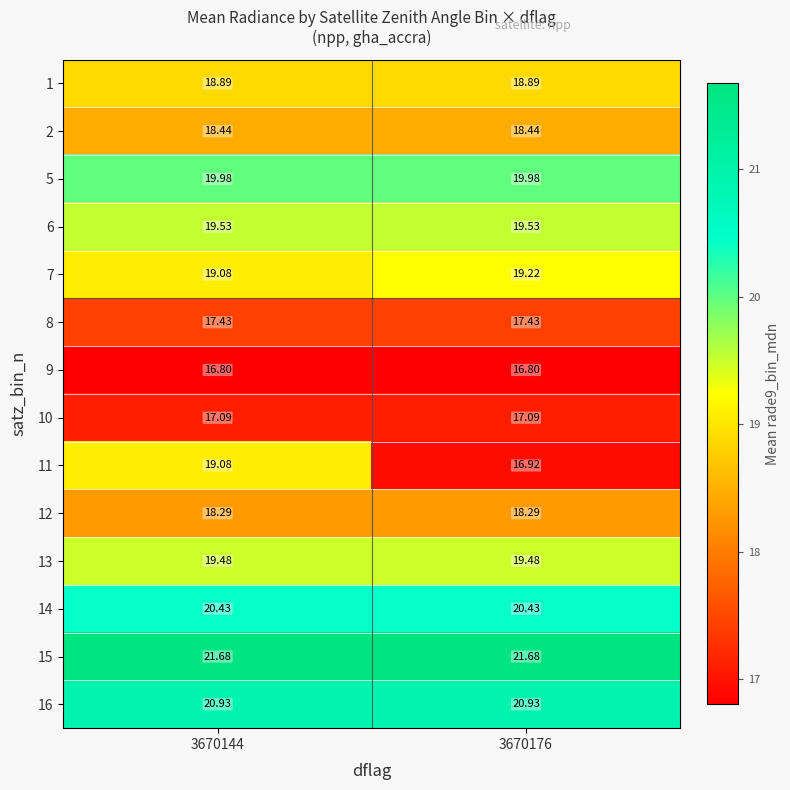

At which category is the sum across all series the highest?

3670144